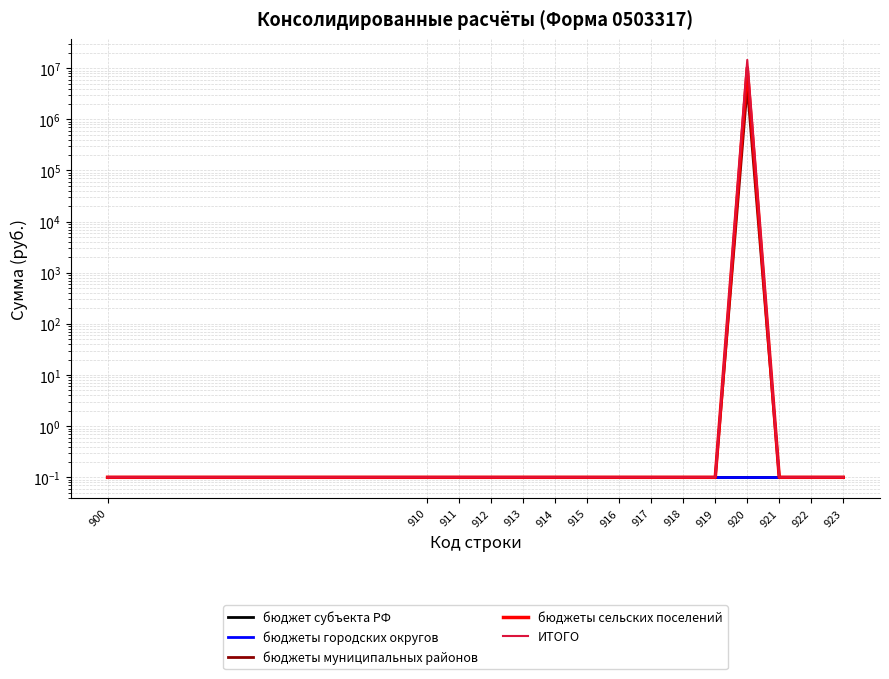

What is the minimum value for бюджеты городских округов?

0.1